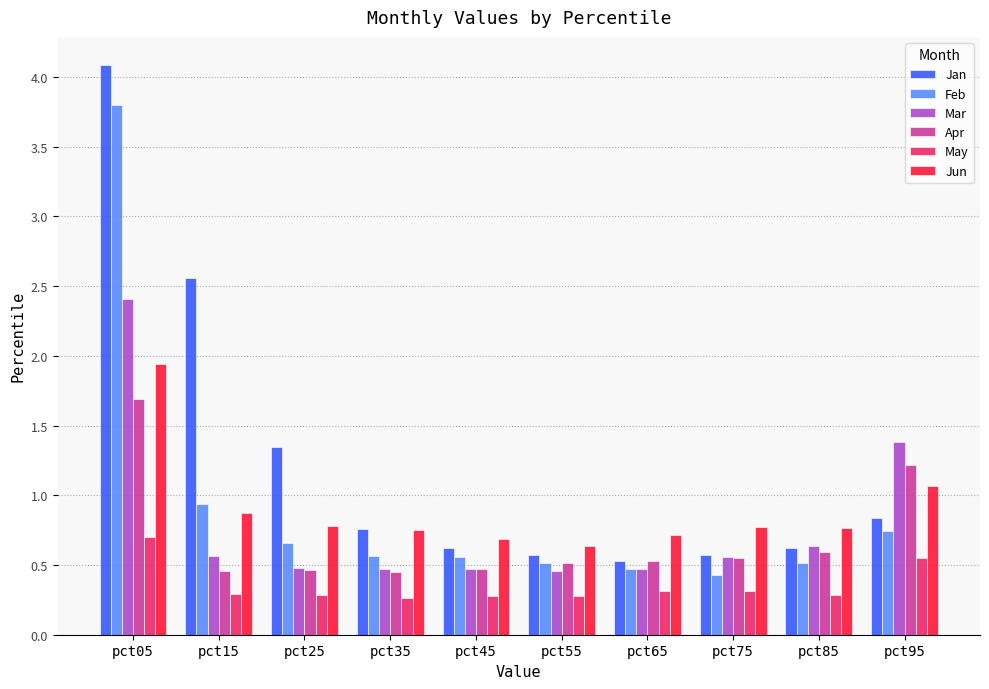

List the series in order of their peak value, highest first.

Jan, Feb, Mar, Jun, Apr, May